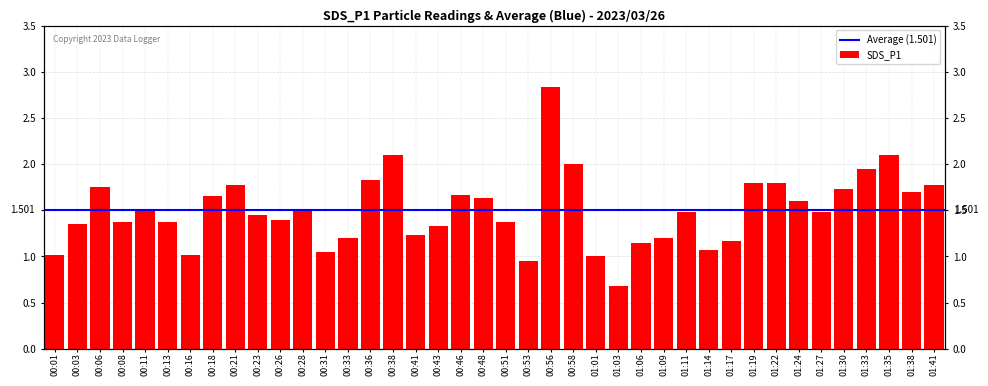

At which label does the data first exceed 1?

00:01